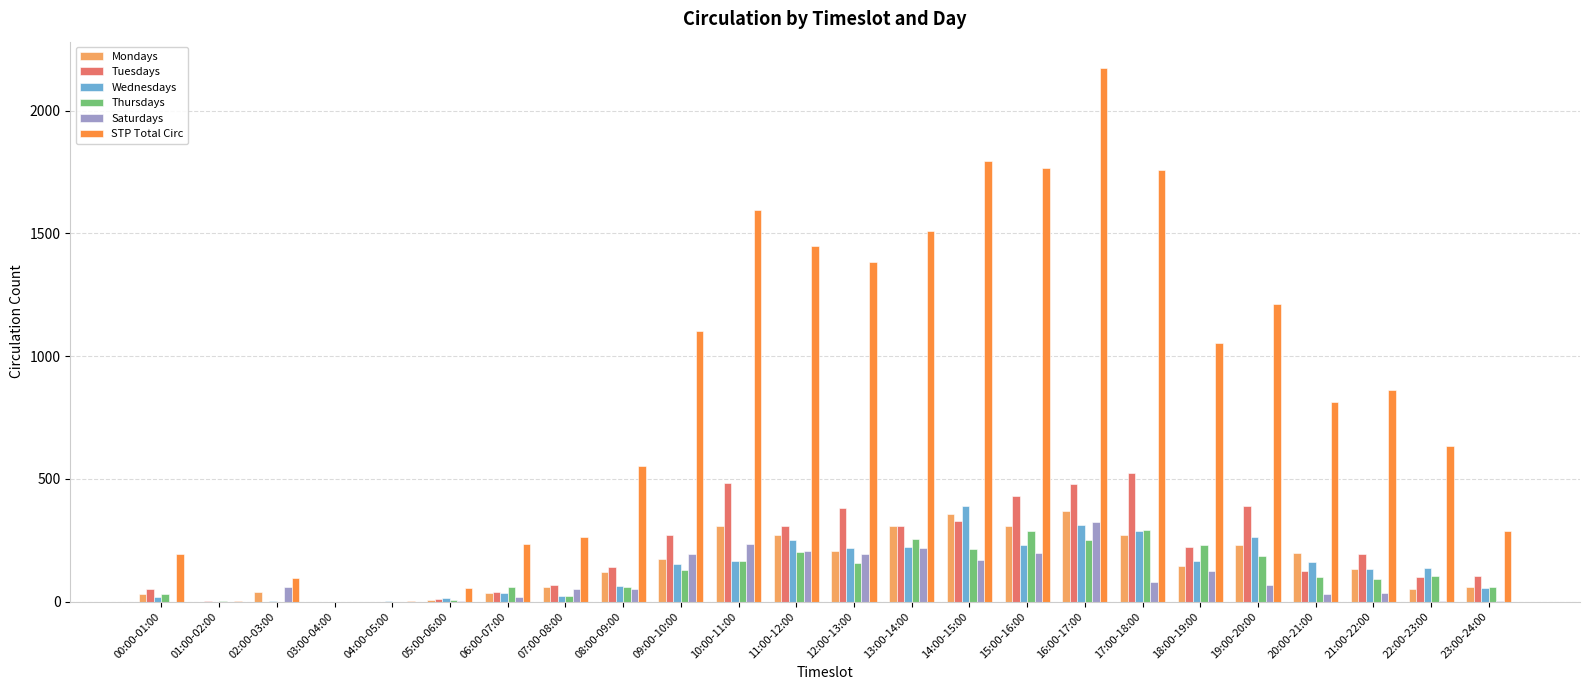

At which label does Mondays first exceed 147?

09:00-10:00